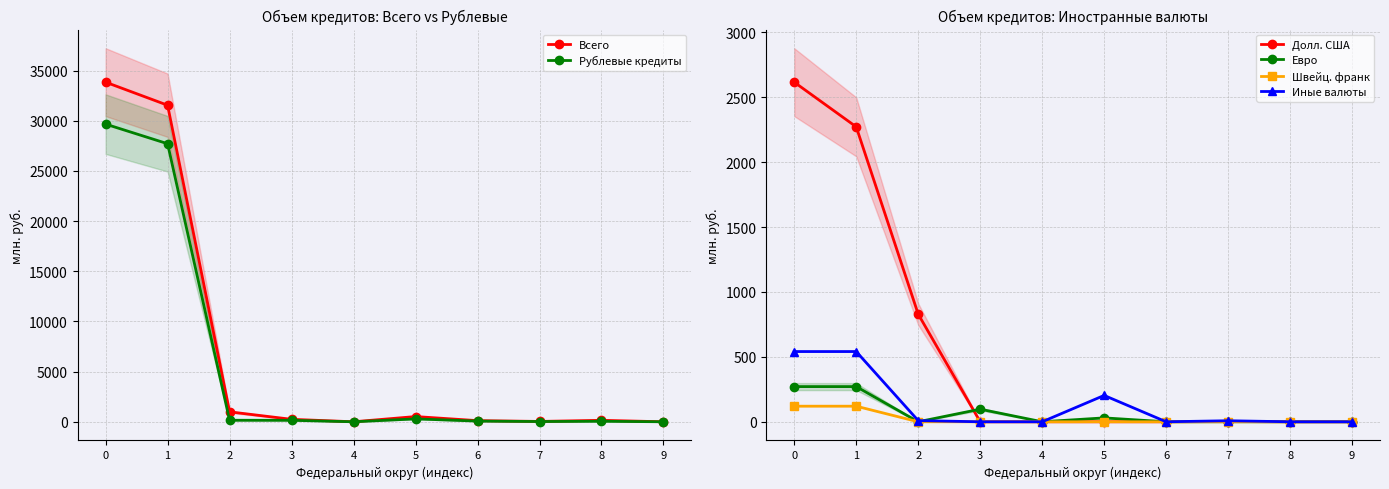

List the labels in order of Иные валюты value, smallest first.

3, 4, 6, 8, 9, 7, 2, 5, 0, 1